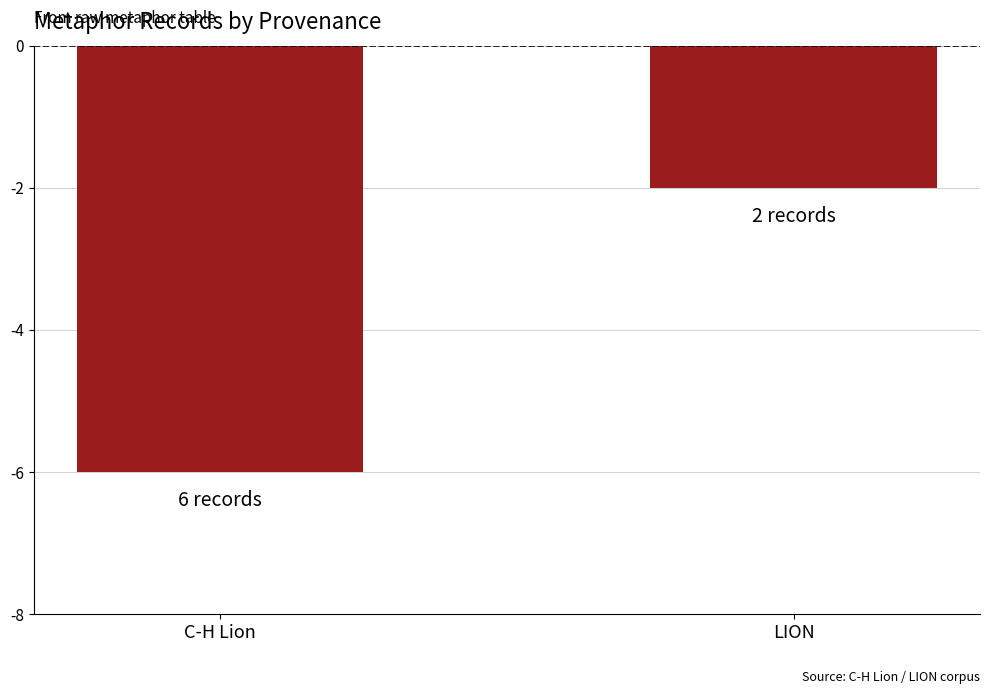

What is the sum of the values at C-H Lion and LION?

-8